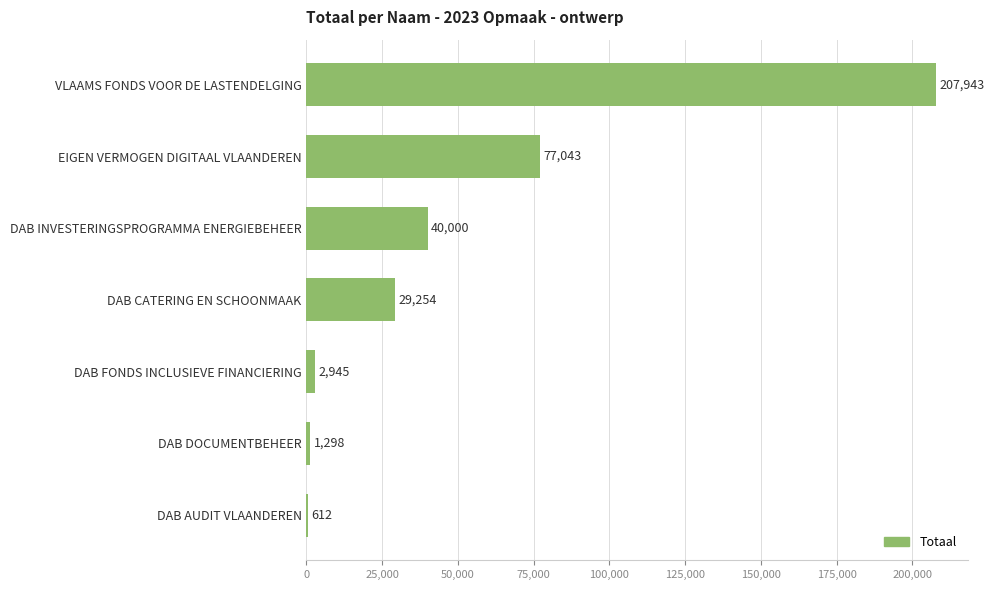

Reading bottom to top, what are all the values shown in this chart?

DAB AUDIT VLAANDEREN=612	DAB DOCUMENTBEHEER=1298	DAB FONDS INCLUSIEVE FINANCIERING=2945	DAB CATERING EN SCHOONMAAK=29254	DAB INVESTERINGSPROGRAMMA ENERGIEBEHEER=40000	EIGEN VERMOGEN DIGITAAL VLAANDEREN=77043	VLAAMS FONDS VOOR DE LASTENDELGING=207943